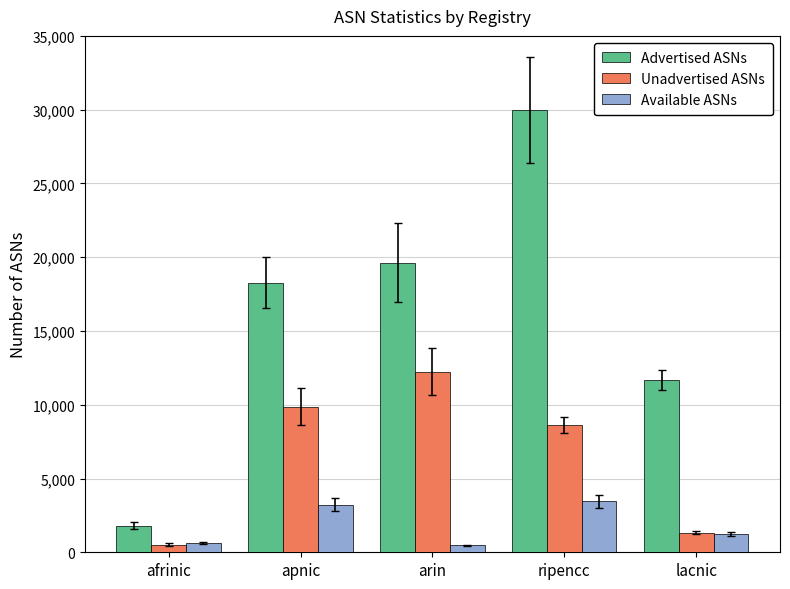

What position from the left is apnic?

2